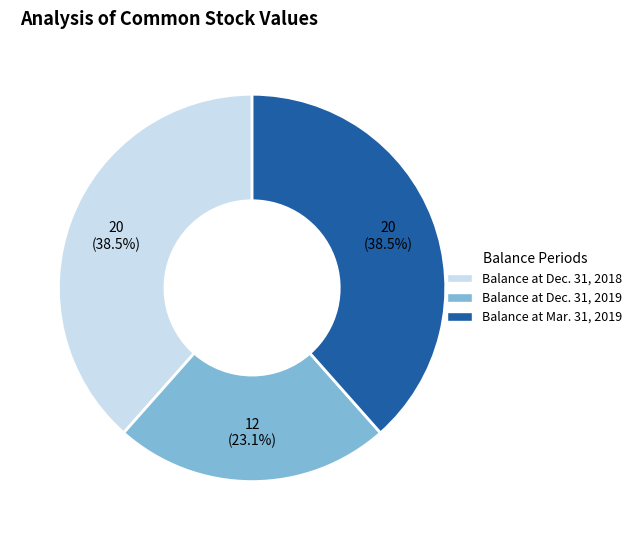

The Balance at Dec. 31, 2019 slice represents 23% of the pie. True or false?

True